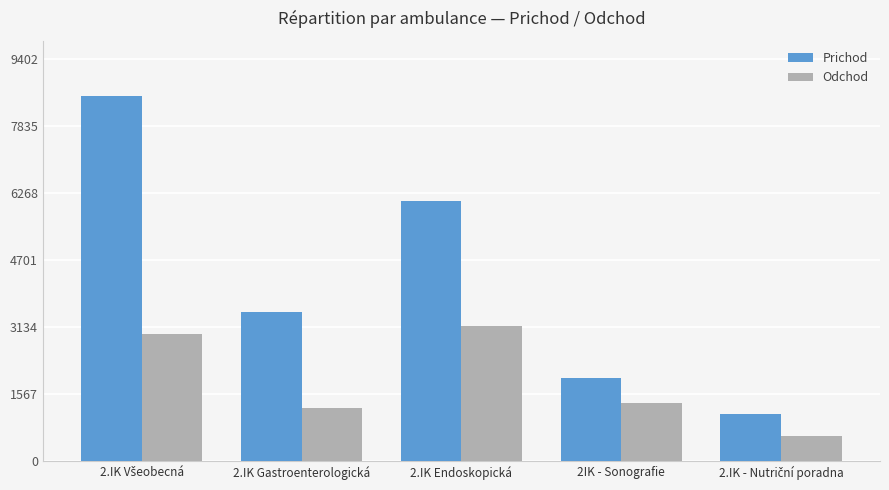

Which series has the largest total across all categories?

Prichod